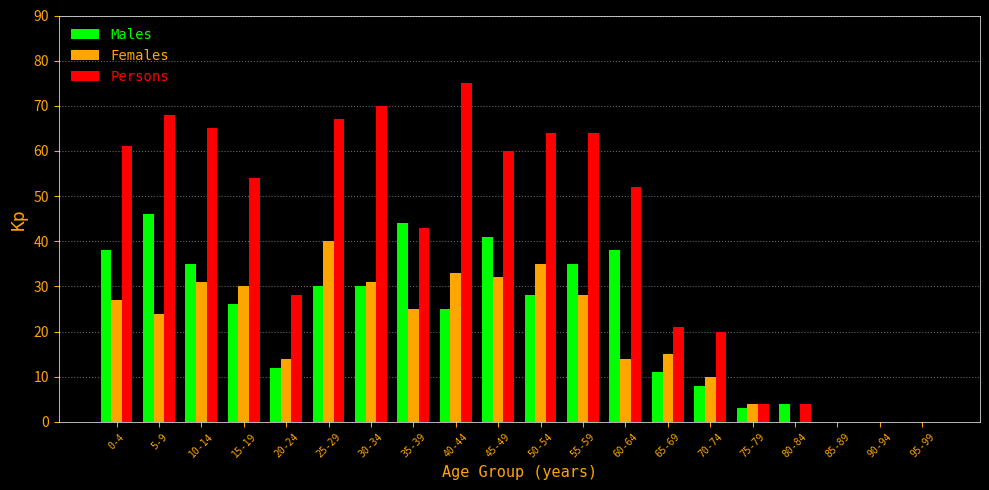

The value of Persons at 30-34 is 70. True or false?

True